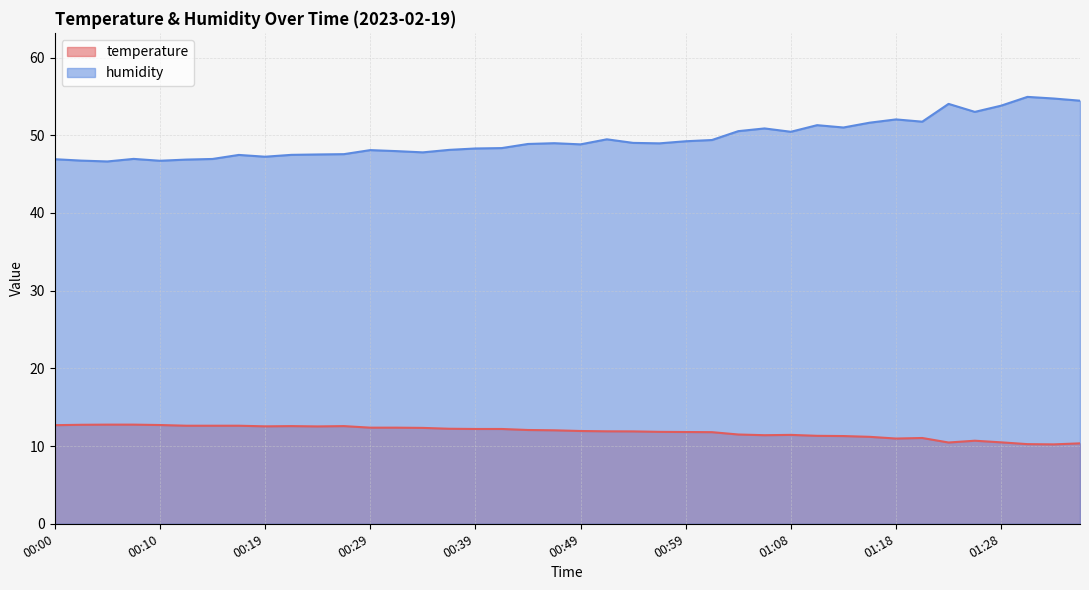

What are all the series names shown in the legend?

temperature, humidity